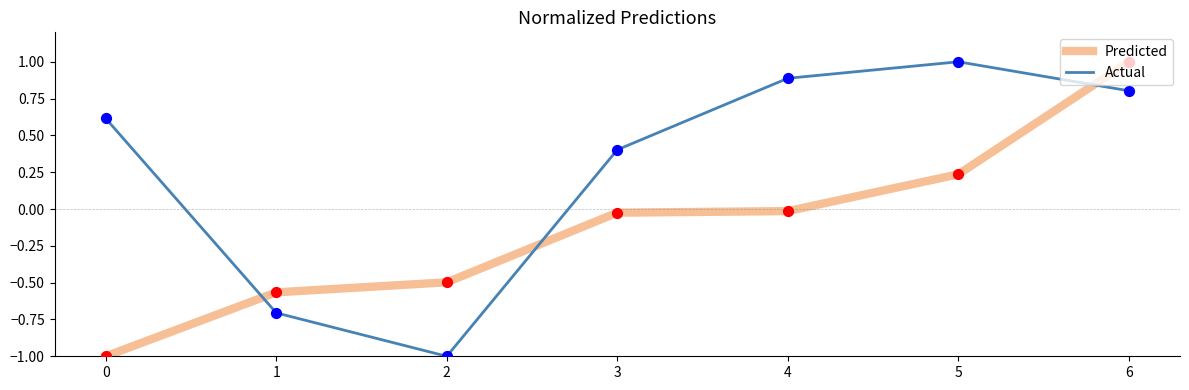

What is the total value across all series at 1?

-1.3